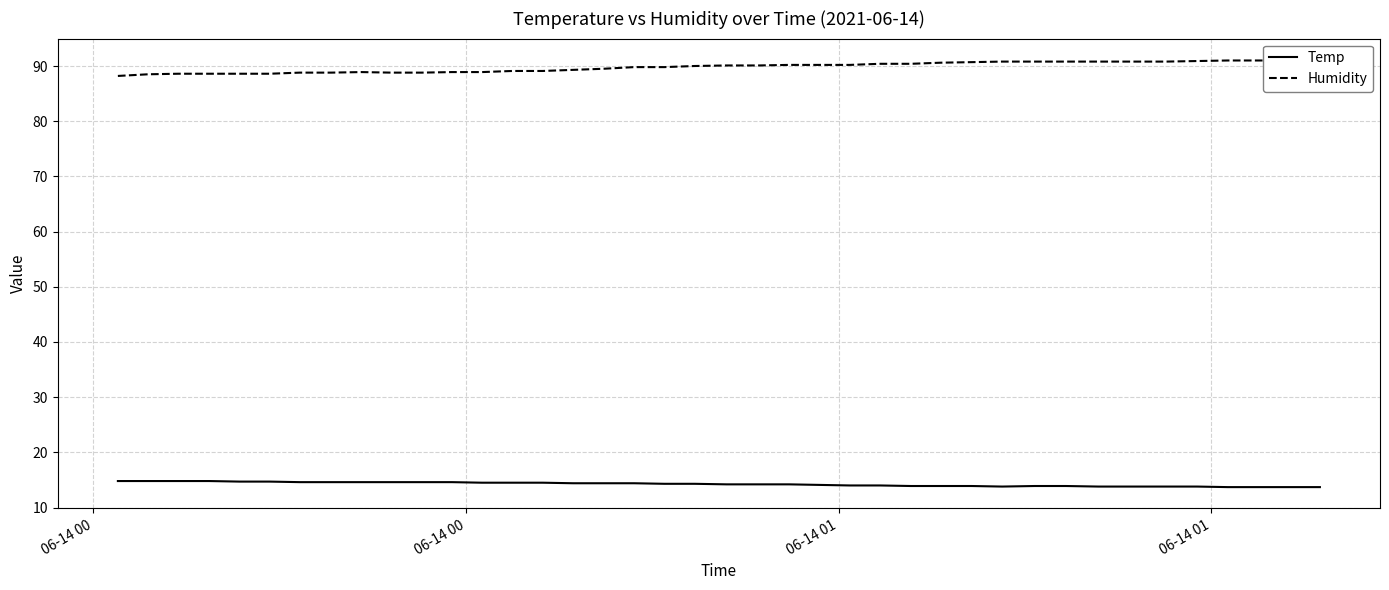

True or false: Temp and Humidity intersect in this chart.

False